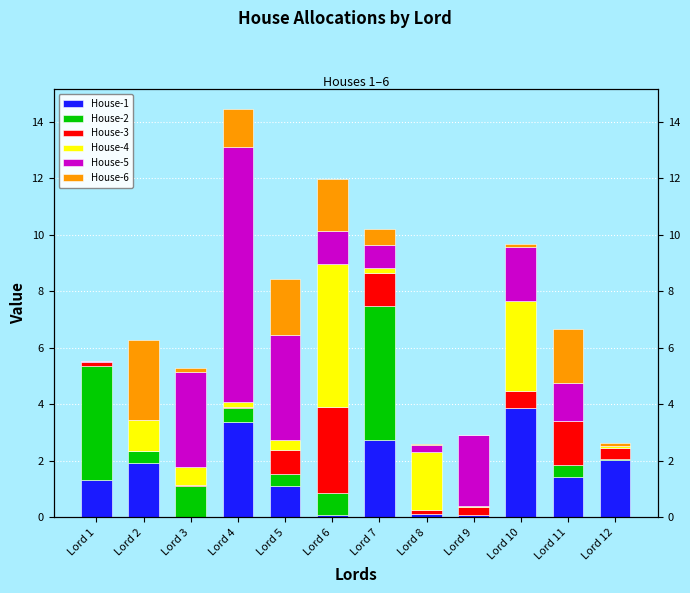

Reading right to left, extract all data points from this chart.

House-1: Lord 12=2.0	Lord 11=1.4	Lord 10=3.9	Lord 9=0.1	Lord 8=0.1	Lord 7=2.7	Lord 6=0.1	Lord 5=1.1	Lord 4=3.4	Lord 3=0.0	Lord 2=1.9	Lord 1=1.3
House-2: Lord 12=0.0	Lord 11=0.5	Lord 10=0.0	Lord 9=0.0	Lord 8=0.0	Lord 7=4.8	Lord 6=0.8	Lord 5=0.4	Lord 4=0.5	Lord 3=1.1	Lord 2=0.4	Lord 1=4.1
House-3: Lord 12=0.4	Lord 11=1.5	Lord 10=0.6	Lord 9=0.3	Lord 8=0.2	Lord 7=1.2	Lord 6=3.0	Lord 5=0.8	Lord 4=0.0	Lord 3=0.1	Lord 2=0.0	Lord 1=0.2
House-4: Lord 12=0.0	Lord 11=0.0	Lord 10=3.2	Lord 9=0.0	Lord 8=2.0	Lord 7=0.2	Lord 6=5.1	Lord 5=0.4	Lord 4=0.2	Lord 3=0.6	Lord 2=1.1	Lord 1=0.0
House-5: Lord 12=0.0	Lord 11=1.3	Lord 10=1.9	Lord 9=2.5	Lord 8=0.3	Lord 7=0.8	Lord 6=1.2	Lord 5=3.7	Lord 4=9.0	Lord 3=3.3	Lord 2=0.0	Lord 1=0.0
House-6: Lord 12=0.1	Lord 11=1.9	Lord 10=0.1	Lord 9=0.0	Lord 8=0.0	Lord 7=0.6	Lord 6=1.8	Lord 5=2.0	Lord 4=1.3	Lord 3=0.2	Lord 2=2.8	Lord 1=0.0